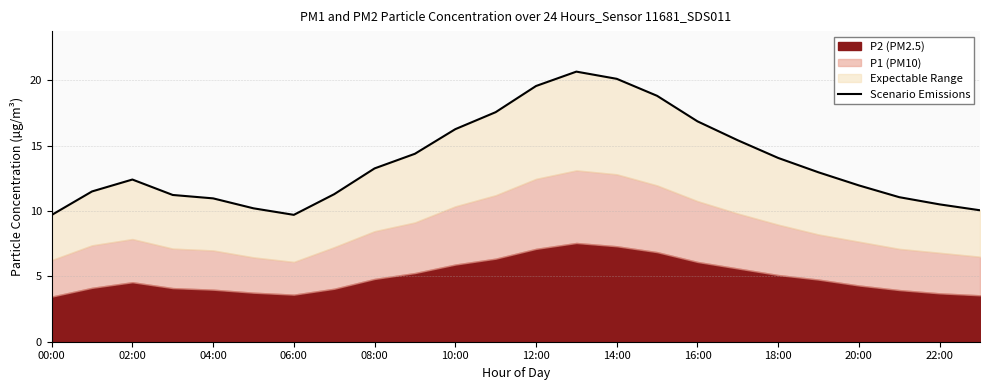

Does the chart have visible grid lines?

Yes